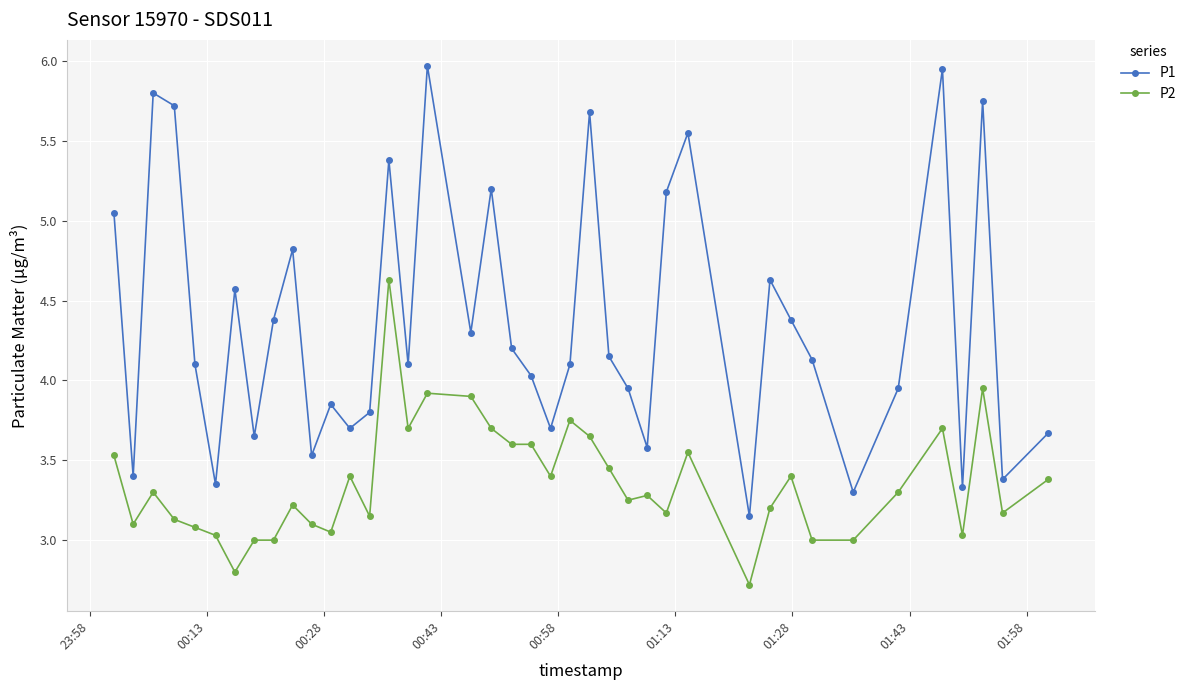

Which series has the widest spread of values?

P1